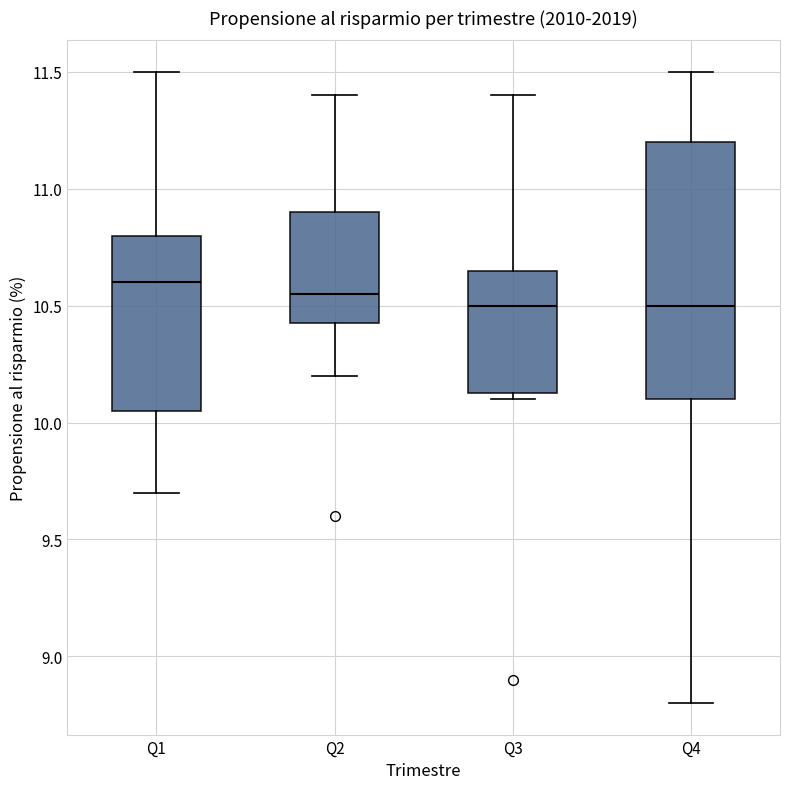

Where does the upper whisker of the box for Q1 end on the y-axis? The values are not printed on the chart, so give them approximately, as read against the axis.

11.50